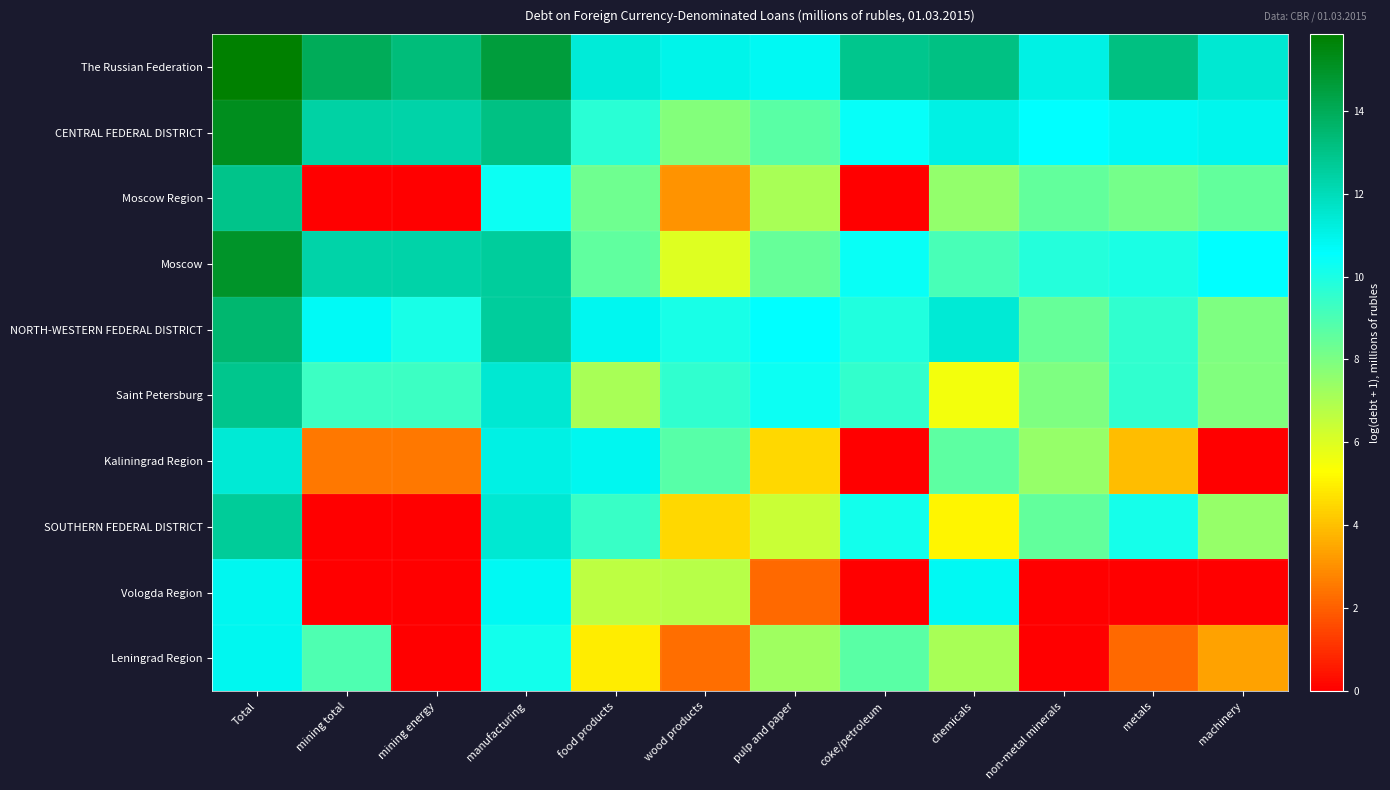

Which series has the widest spread of values?

Moscow Region